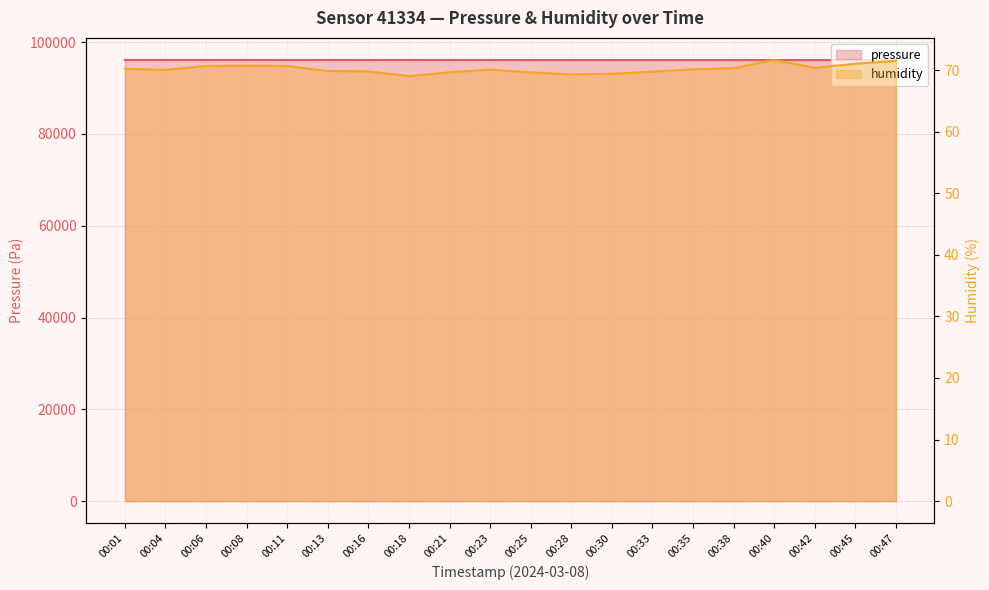

How many lines are shown in the chart?

2